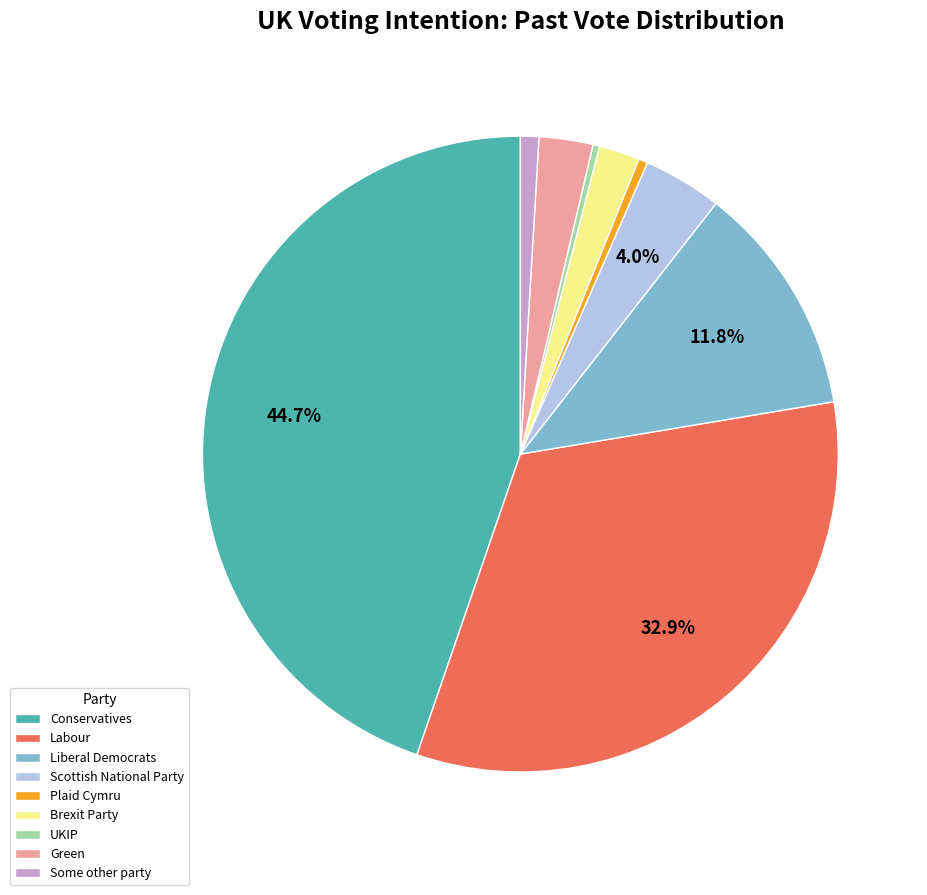

Which category has the biggest portion of the pie?

Conservatives